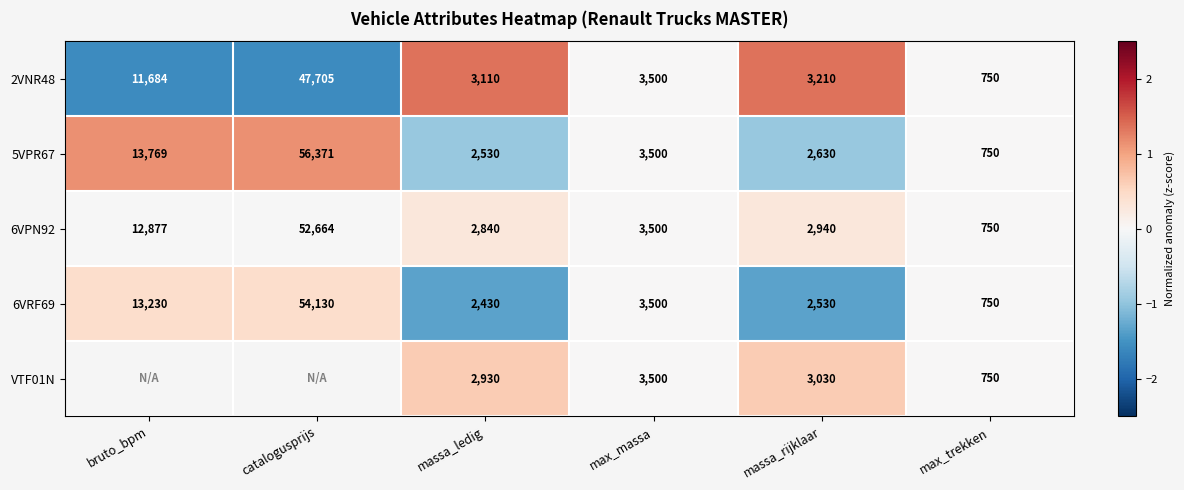

At which label does 5VPR67 reach its peak?

catalogusprijs